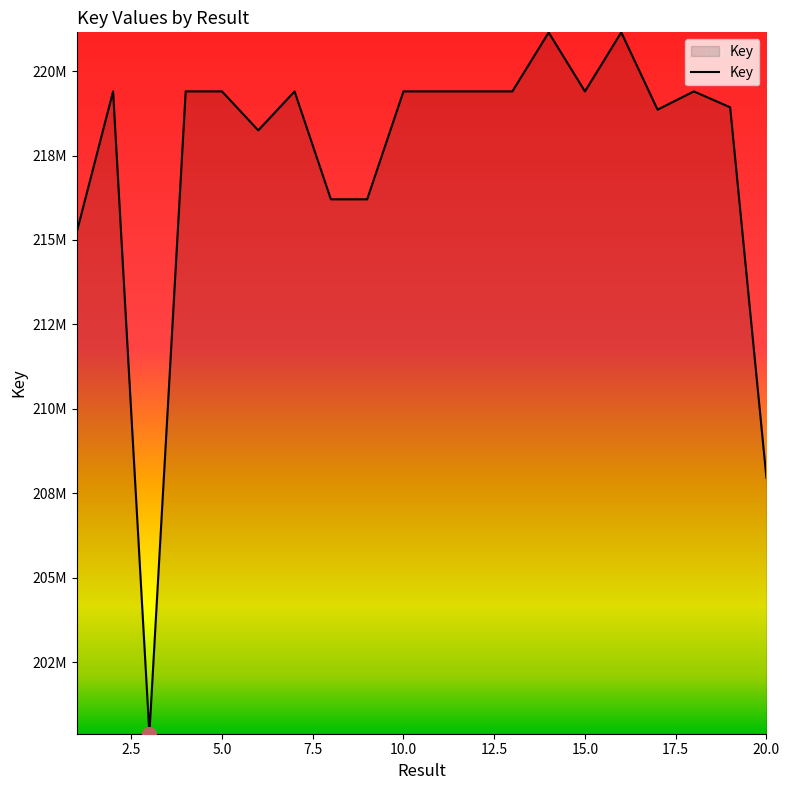

Does the chart display data point markers on the line(s)?

No